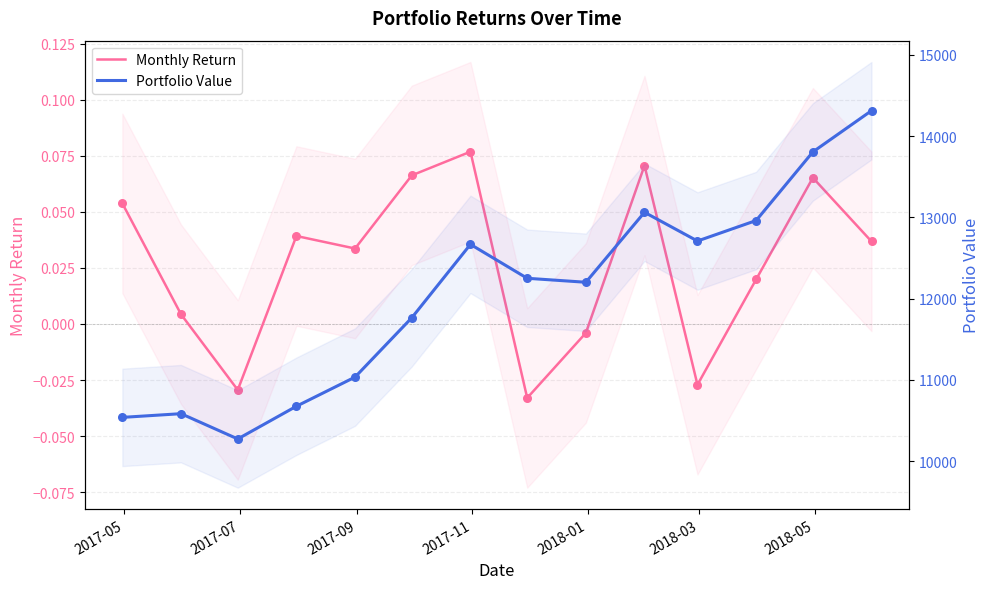

Which series has the largest total across all categories?

Portfolio Value